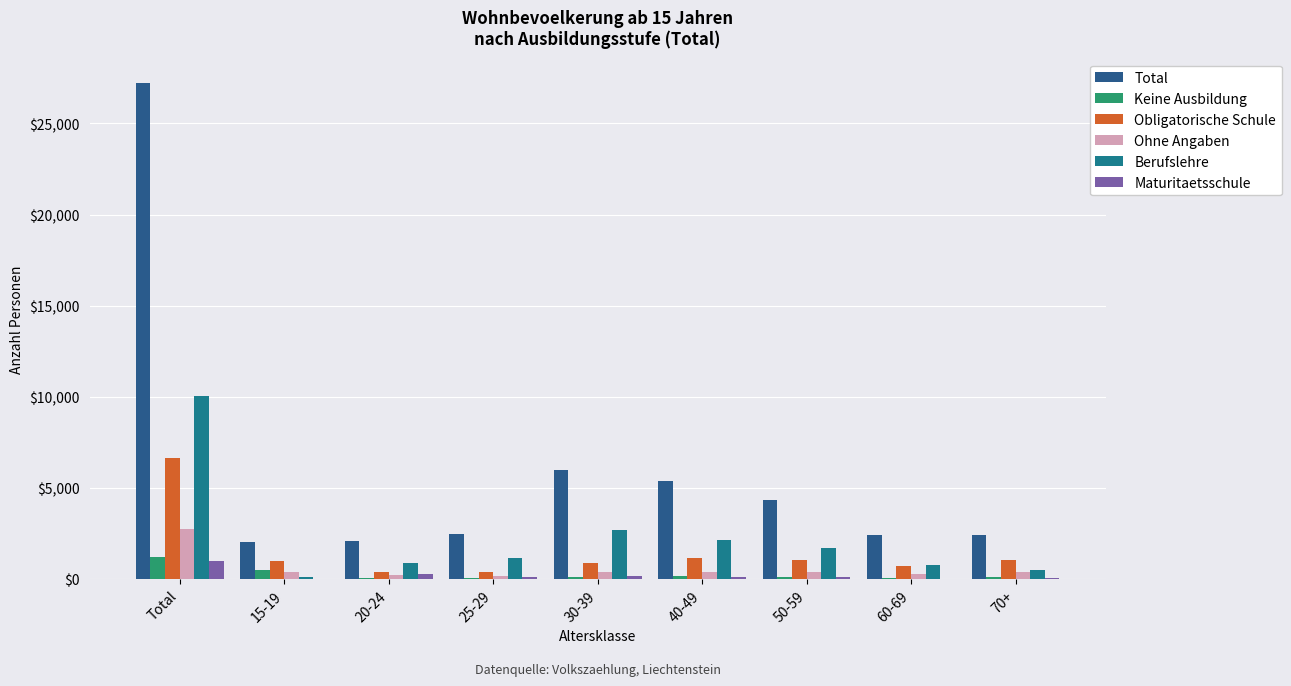

What is the spread (max minus min) of values at 25-29?

2431